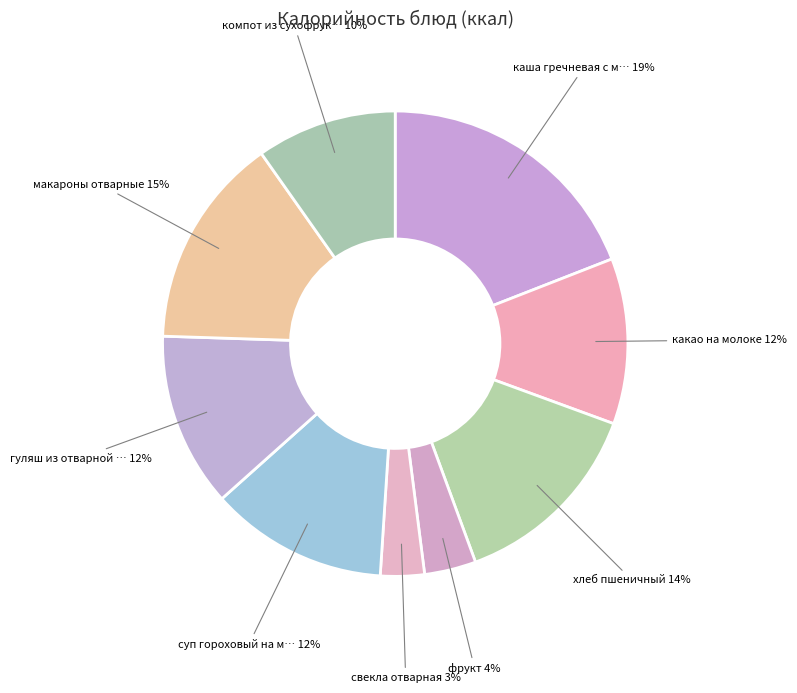

How many slices are in this pie chart?

9